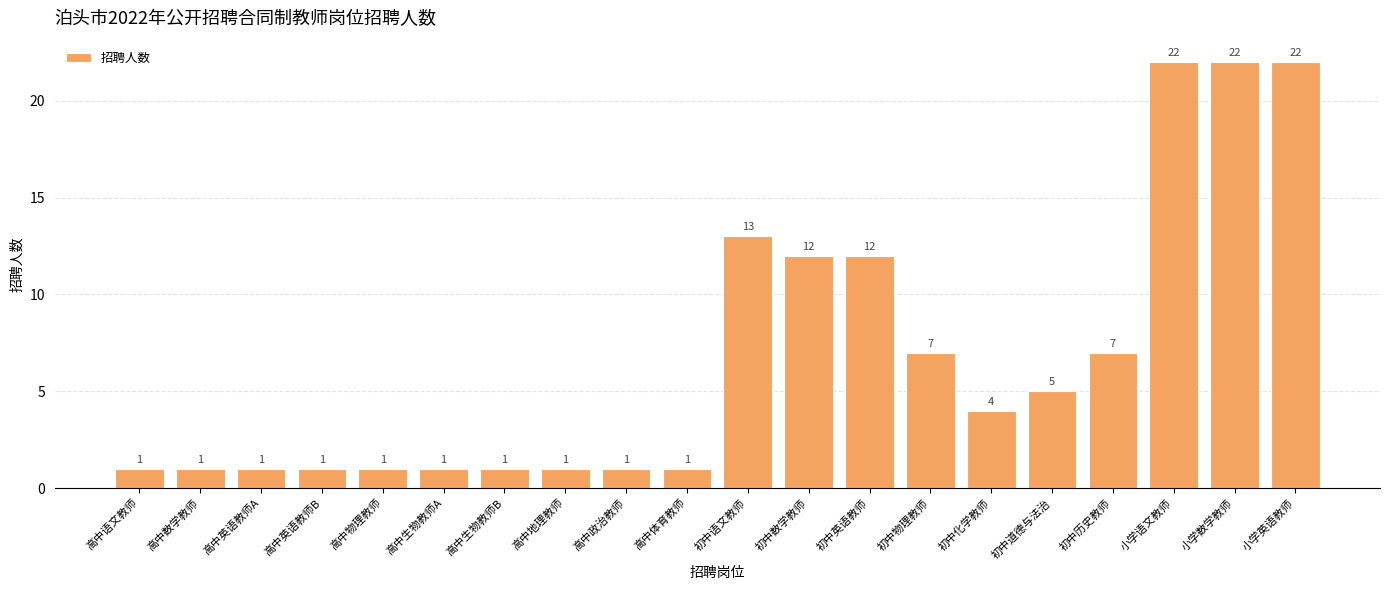

Where does the data first go above 4?

初中语文教师